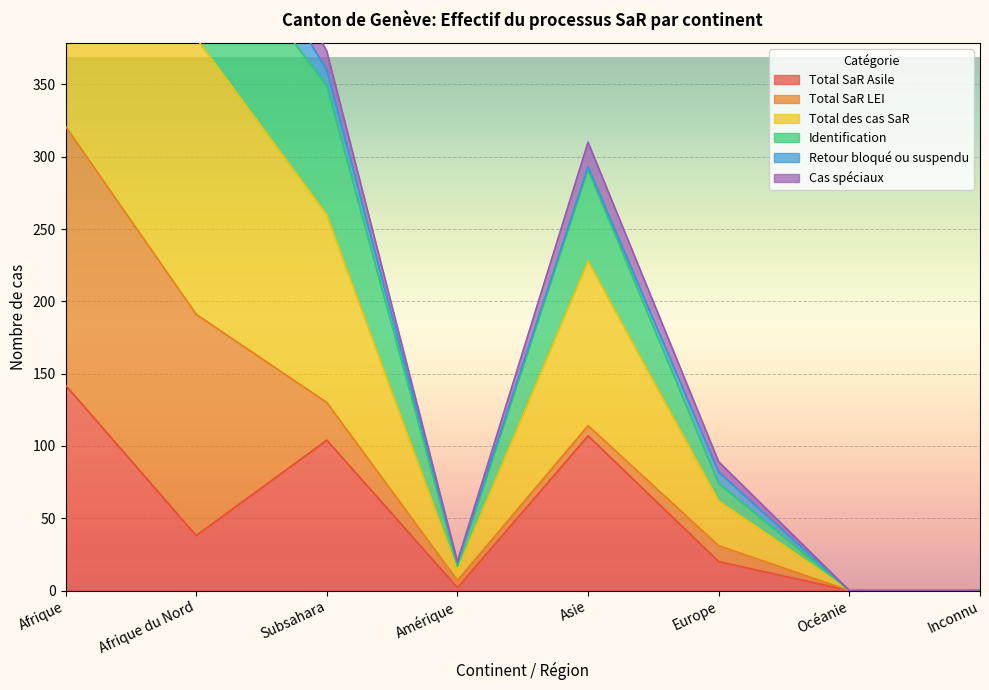

The value of Total SaR Asile at Subsahara is 162. True or false?

False